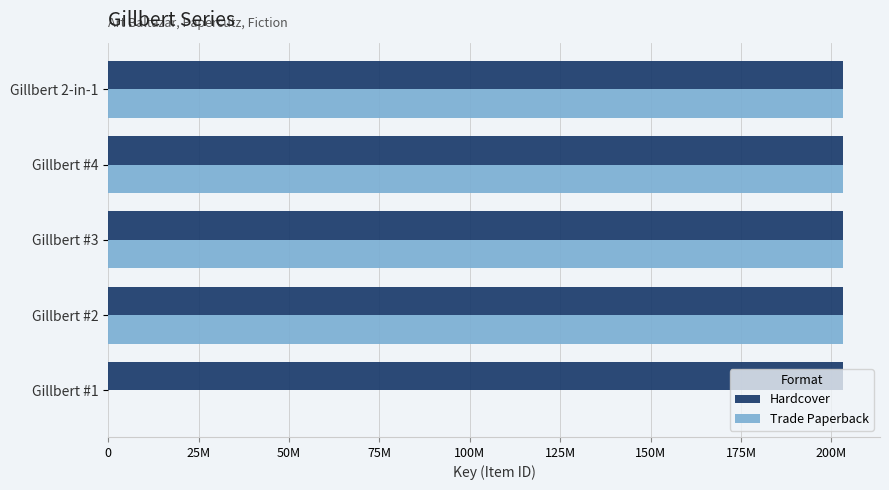

Reading left to right, what are all the values shown in this chart?

Hardcover: 203280572	203278309	203274729	203272876	203270501
Trade Paperback: 203280572	203278309	203274729	203272876	0